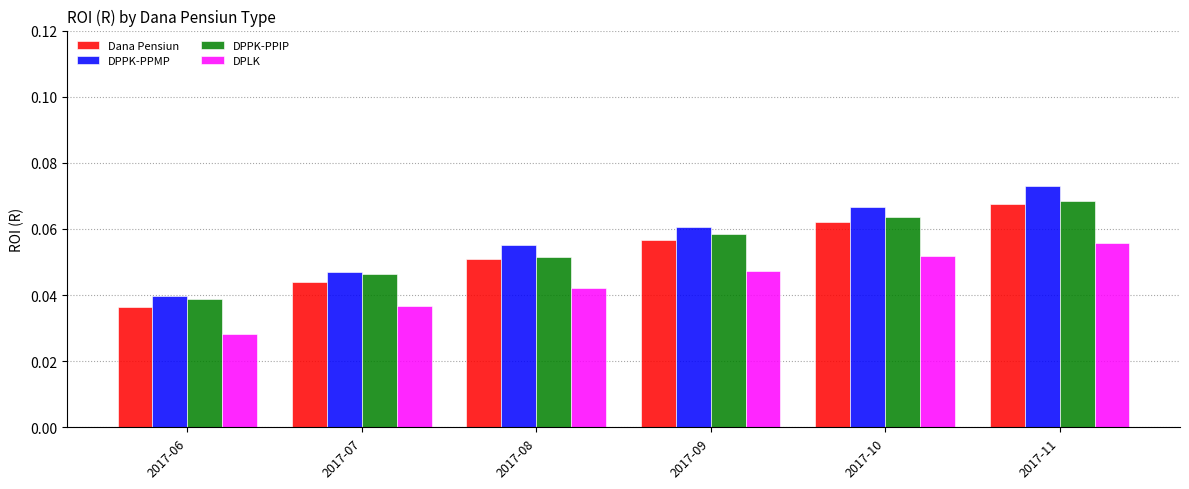

List the series in order of their peak value, lowest first.

DPLK, Dana Pensiun, DPPK-PPIP, DPPK-PPMP